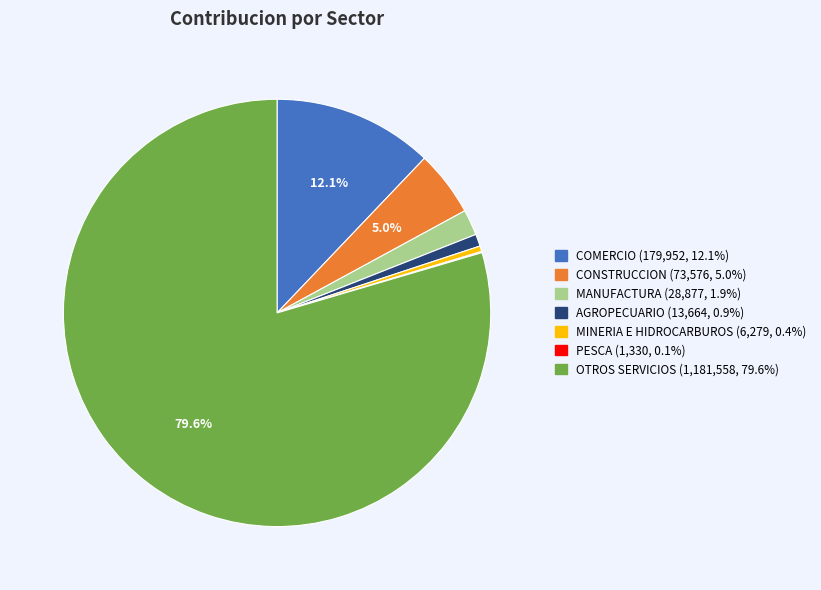

To the nearest percent, what percentage of the pie is CONSTRUCCION?

5%